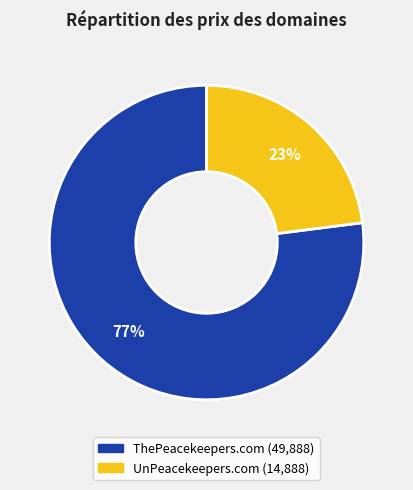

What is the largest slice in the pie chart?

ThePeacekeepers.com